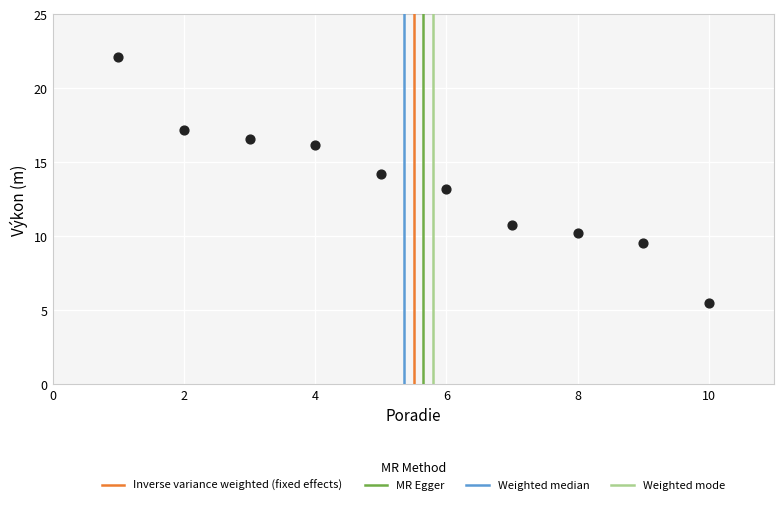

What is the average Y value?

13.5